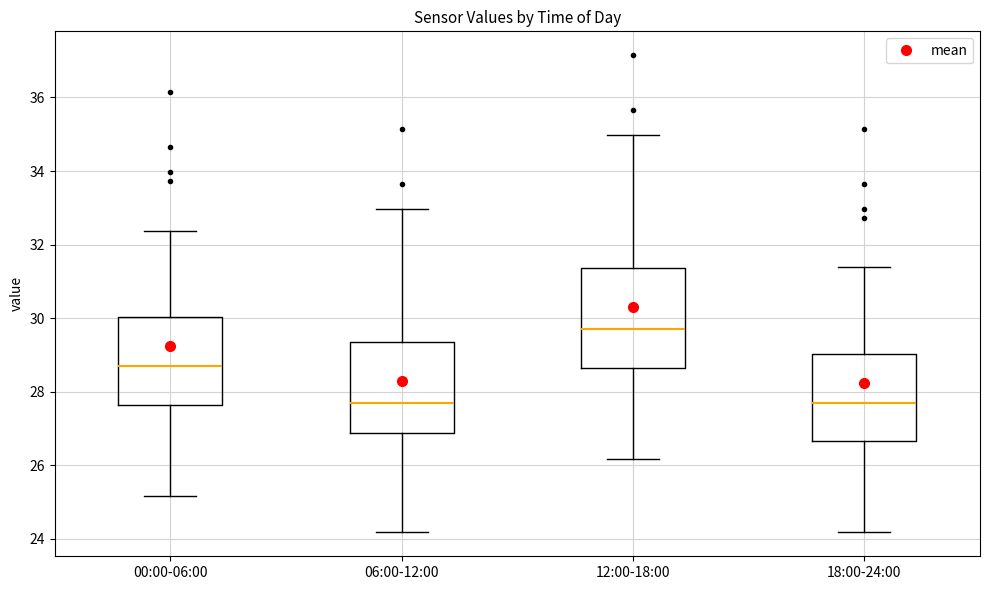

Reading left to right, read every box against the y-axis: the position of its median line, the range the box covers, and the ends of its whiskers. The values are not printed on the chart, so give them approximately, as read against the axis.

00:00-06:00: median 28.8, box 27.6 to 30.0, whiskers 25.2 to 32.4
06:00-12:00: median 27.8, box 26.8 to 29.4, whiskers 24.2 to 33.0
12:00-18:00: median 29.8, box 28.6 to 31.4, whiskers 26.2 to 35.0
18:00-24:00: median 27.8, box 26.6 to 29.0, whiskers 24.2 to 31.4